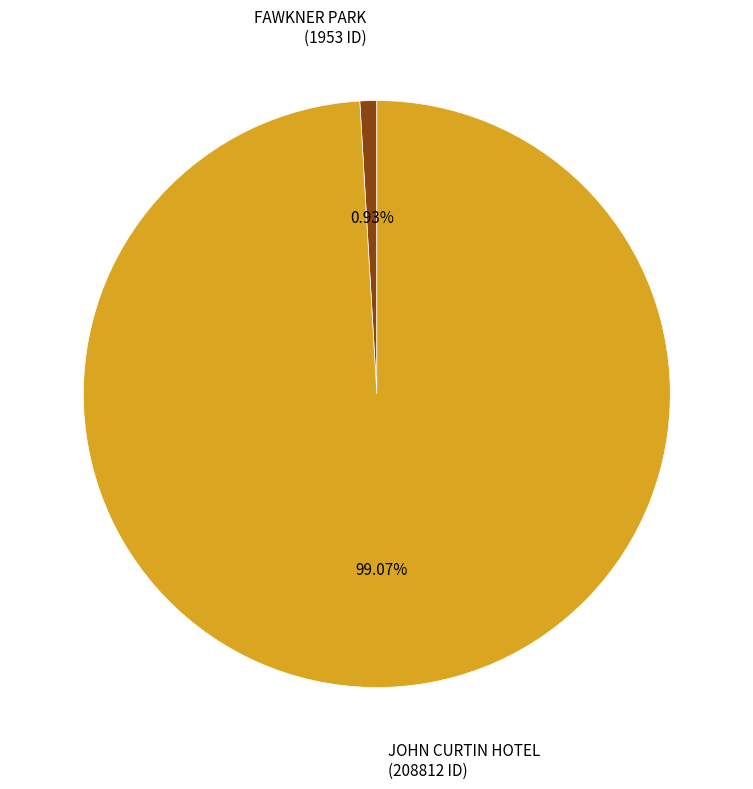

Is there a majority slice in this chart?

Yes